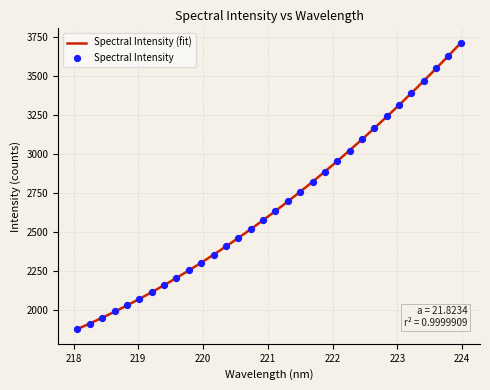

Which has a higher value, 219.2067 or 220.3533?

220.3533